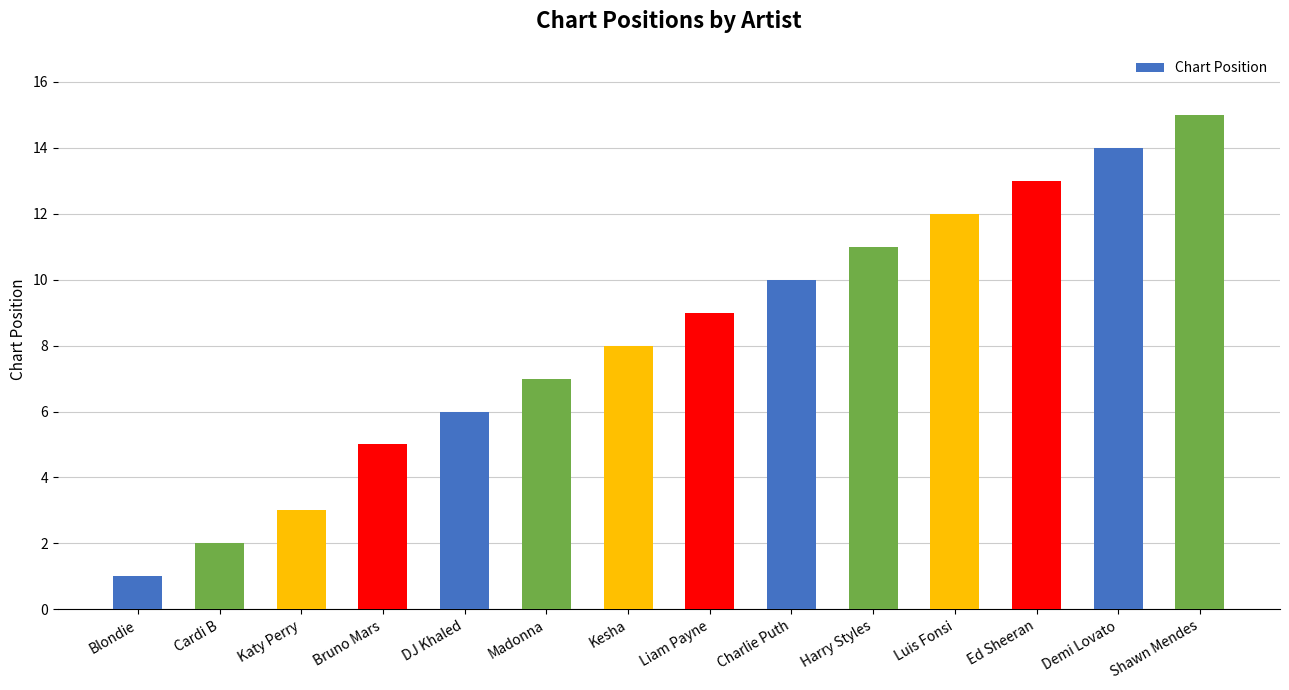

What is the maximum value shown in the chart?

15